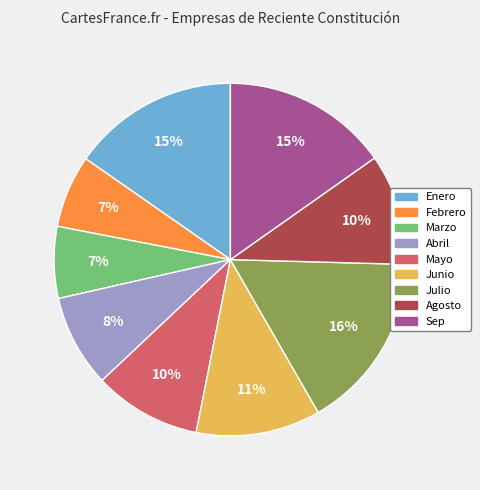

Is it true that Junio is 3% of the pie?

False